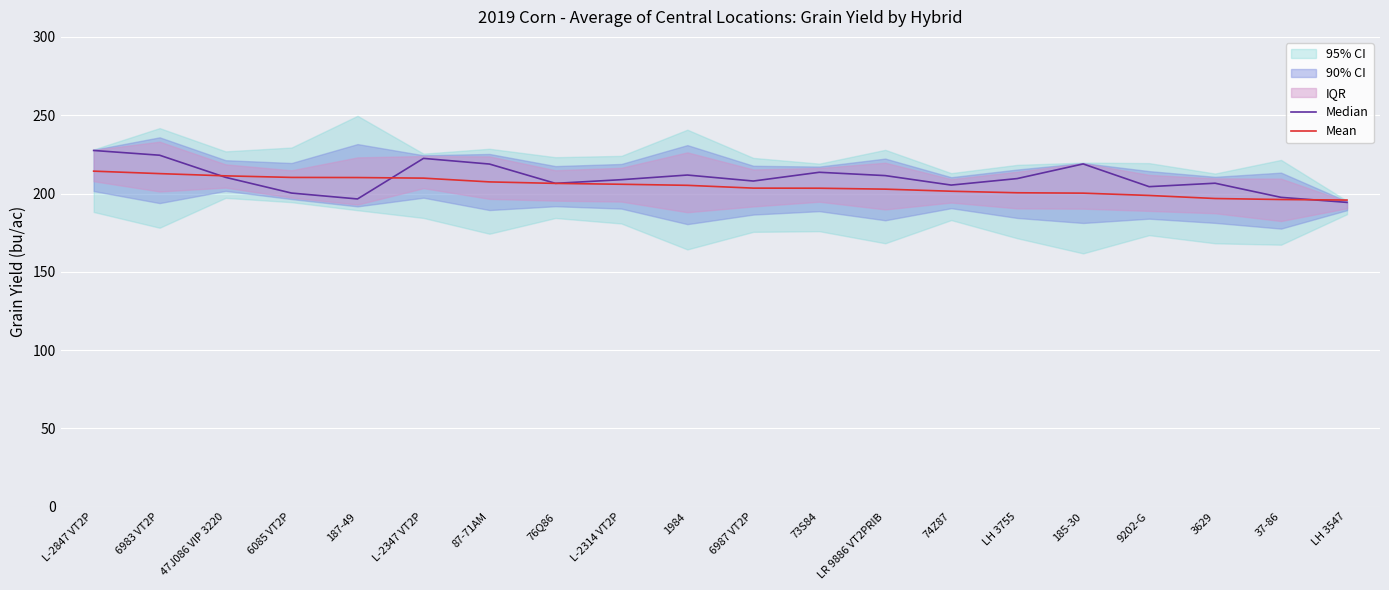

True or false: Mean and Median intersect in this chart.

True